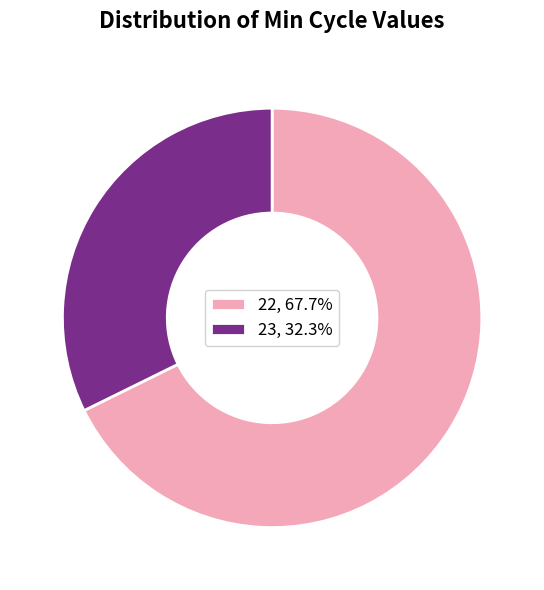

Do 22, 67.7% and 23, 32.3% together represent more than half of the pie?

Yes